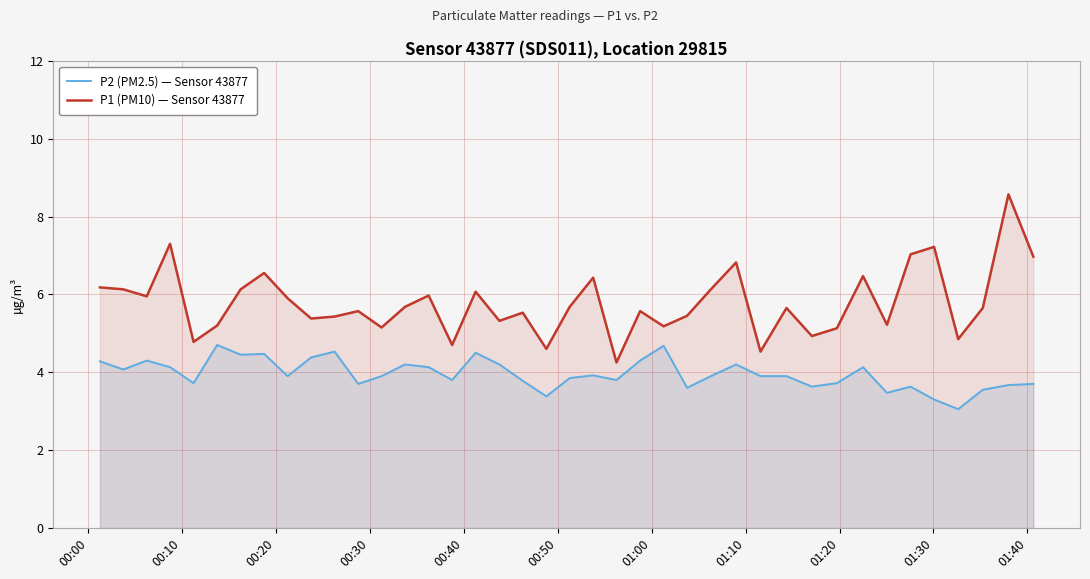

List the series in order of their overall mean, highest first.

P1 (PM10) — Sensor 43877, P2 (PM2.5) — Sensor 43877